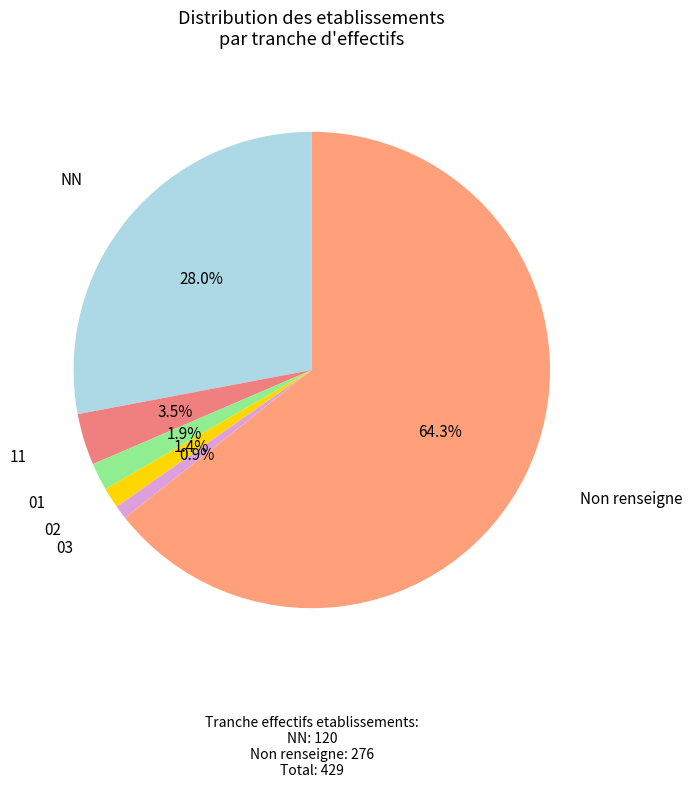

Count the number of slices in the pie.

6